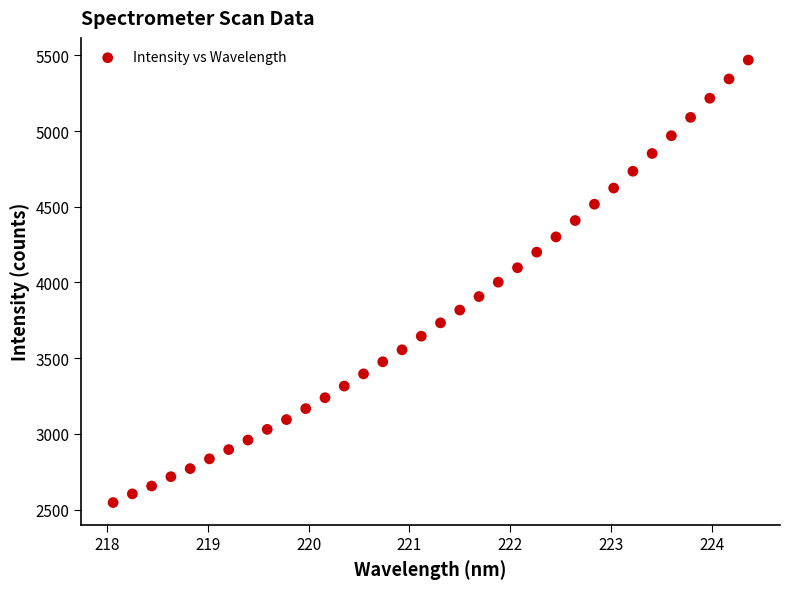

What is the range of X values (max minus min)?

6.3